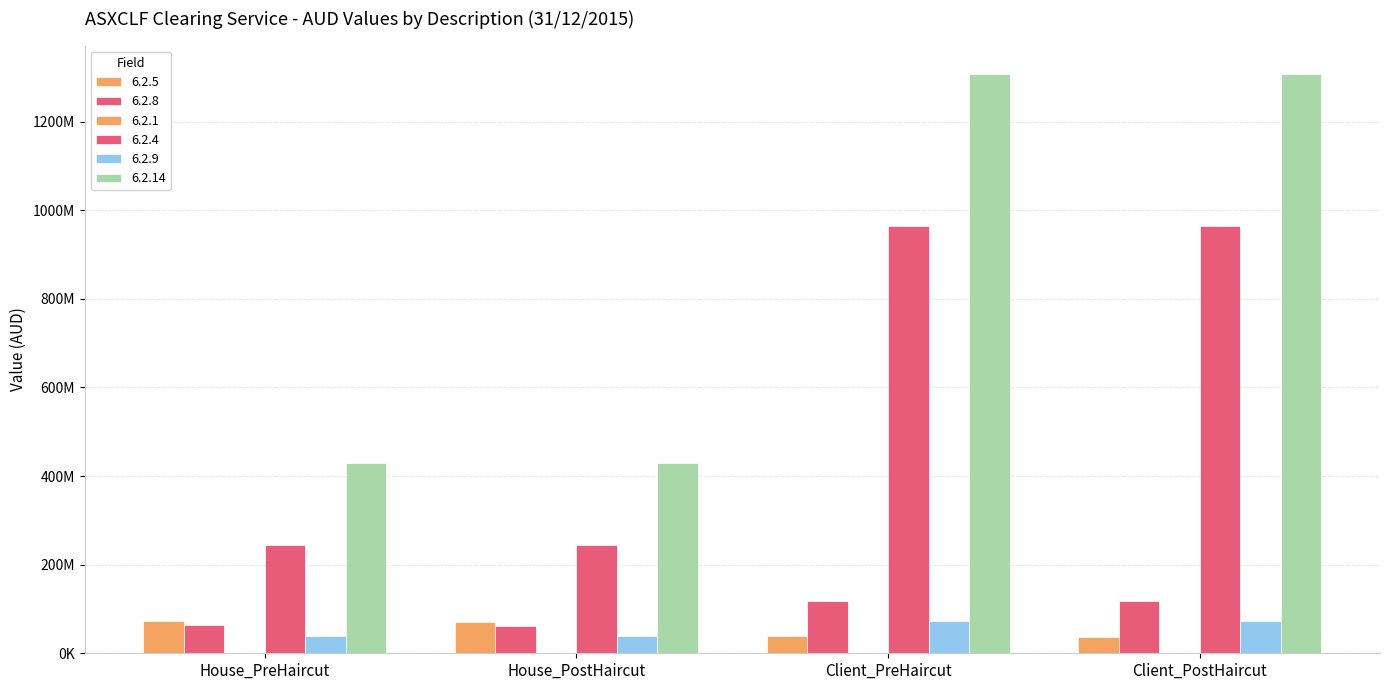

Are the bars horizontal?

No